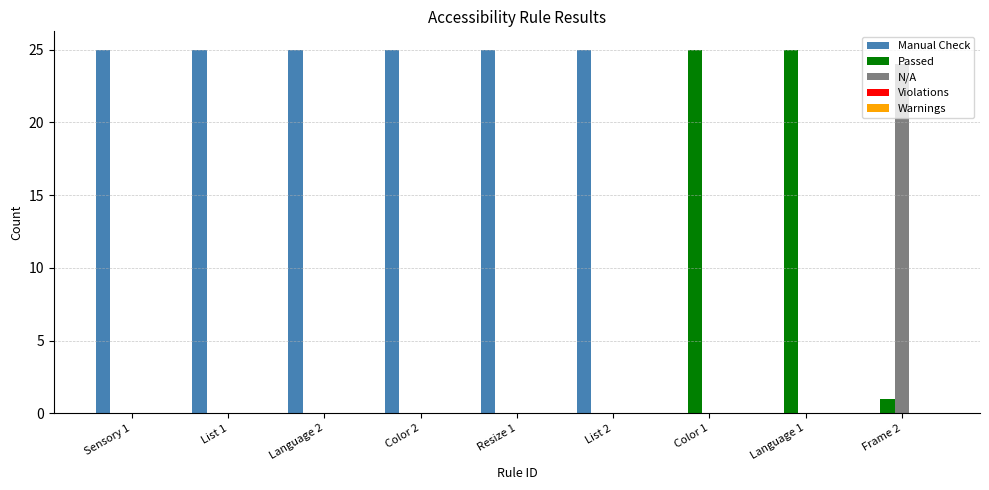

What is the sum of all Manual Check values?

150